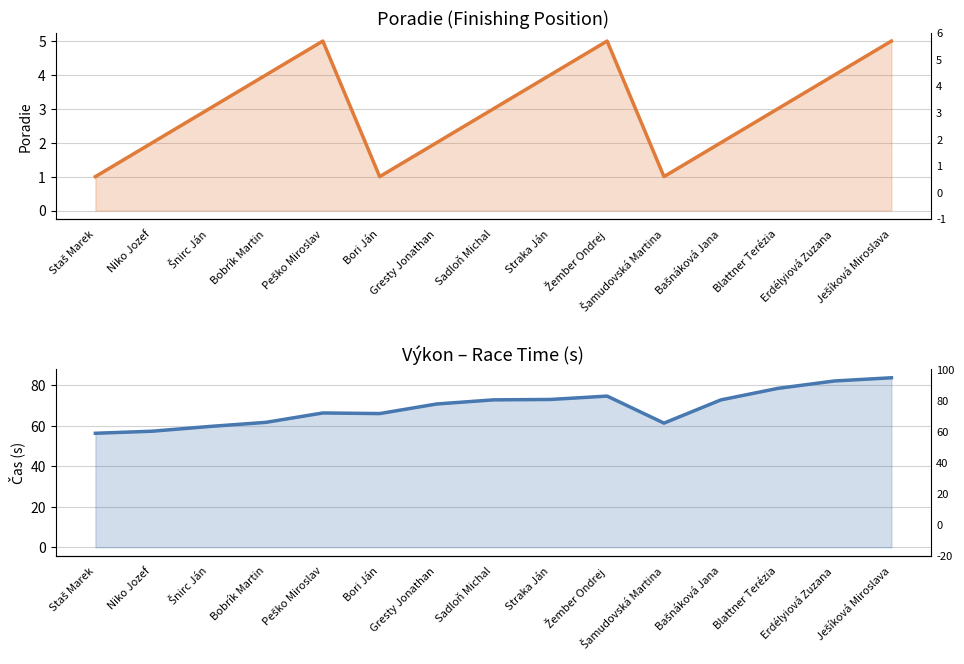

What is the highest value of the Výkon series?

83.6